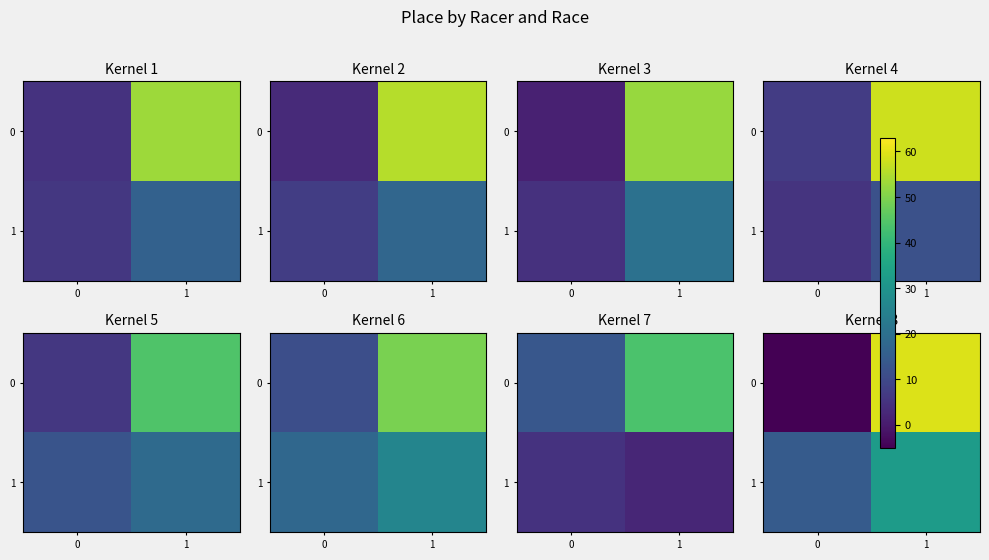

What is the greatest value displayed?

59.4